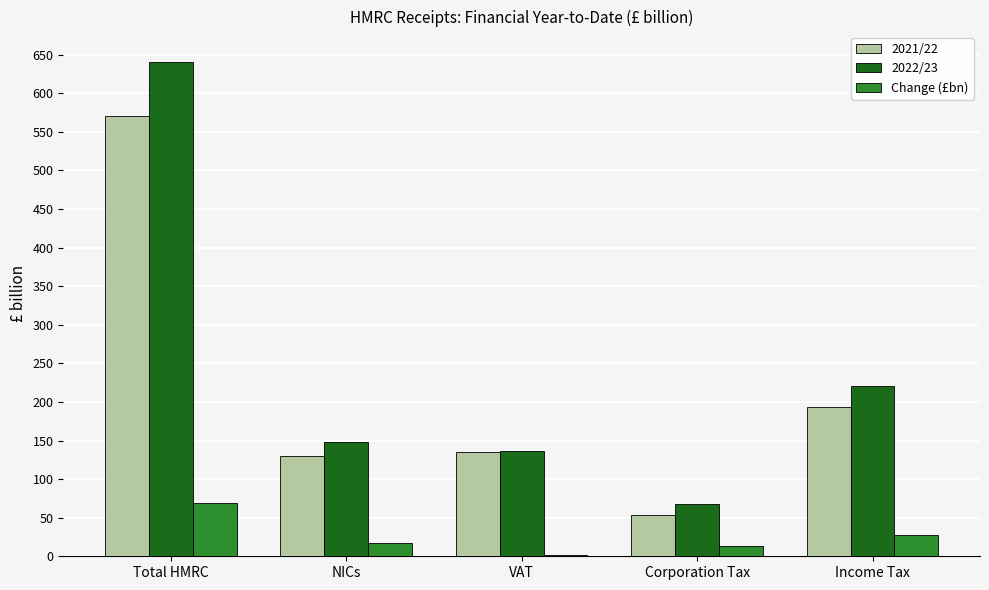

Are the bars horizontal?

No